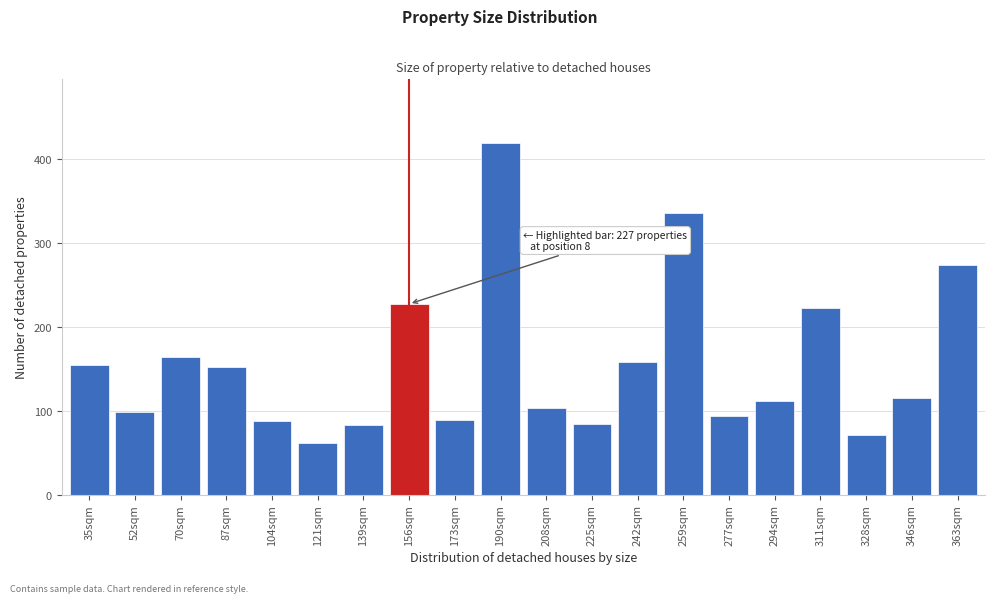

What value does the data have at 311sqm, to the nearest 5?

220